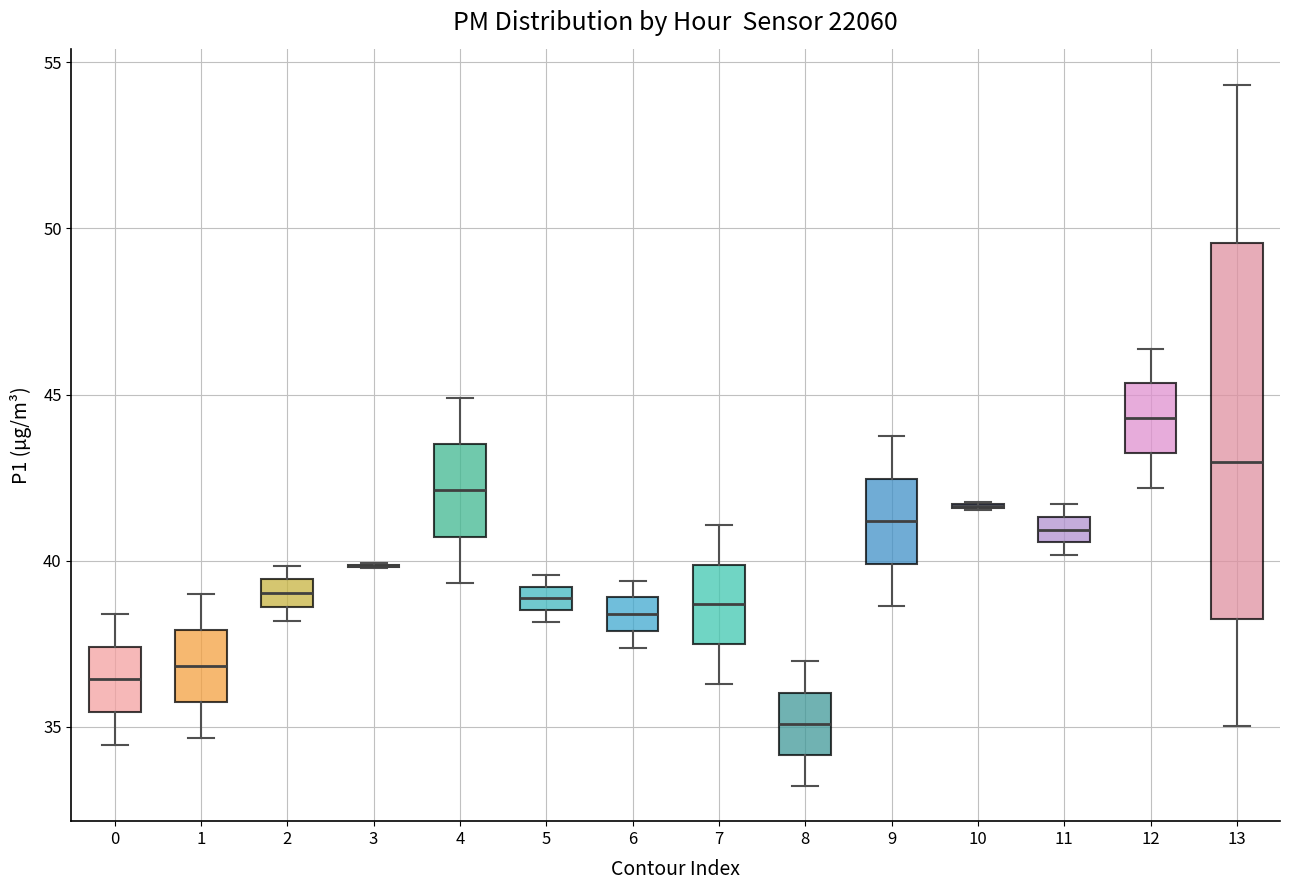

Where is the upper edge of the box at x = 5 on the y-axis? The values are not printed on the chart, so give them approximately, as read against the axis.

39.0